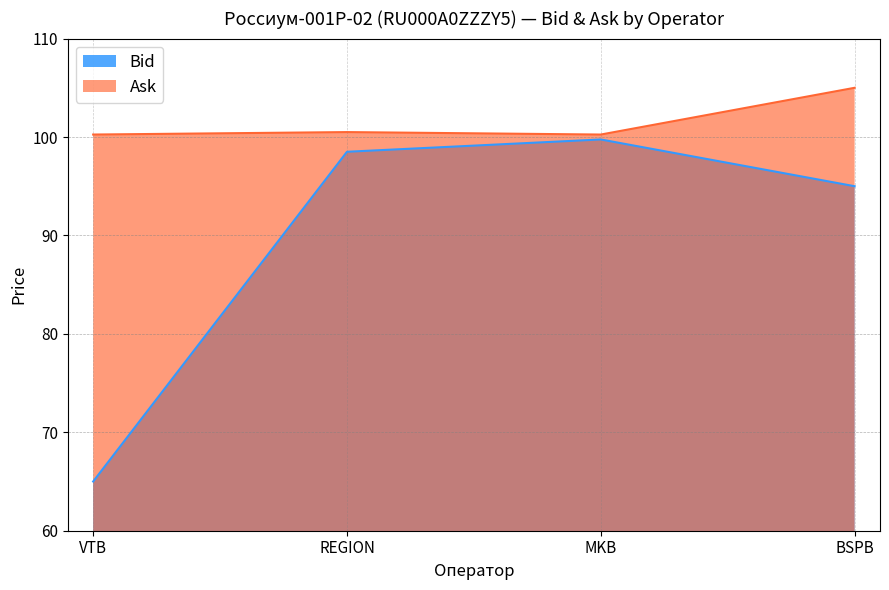

Reading right to left, extract all data points from this chart.

Bid: BSPB=95.0	MKB=99.8	REGION=98.5	VTB=65.0
Ask: BSPB=105.0	MKB=100.2	REGION=100.5	VTB=100.2